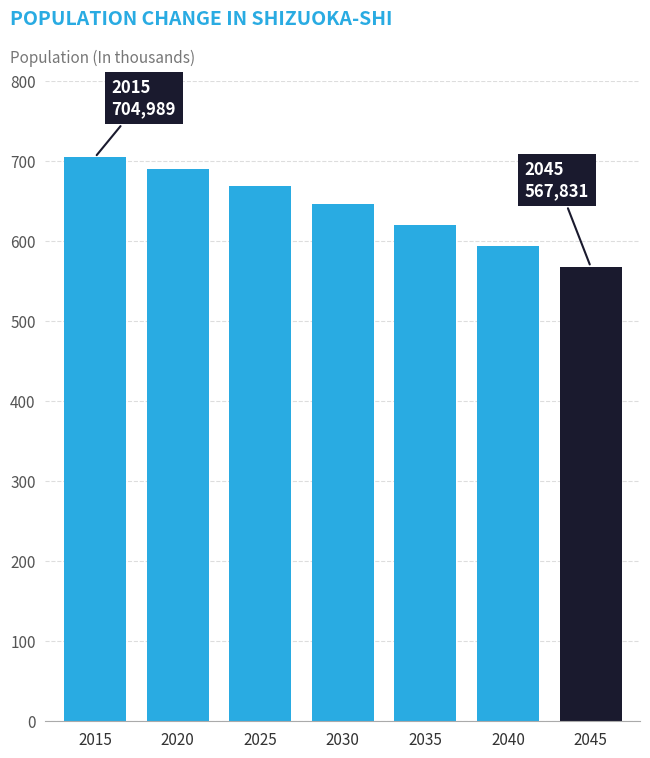

The value at 2035 is 420728. True or false?

False